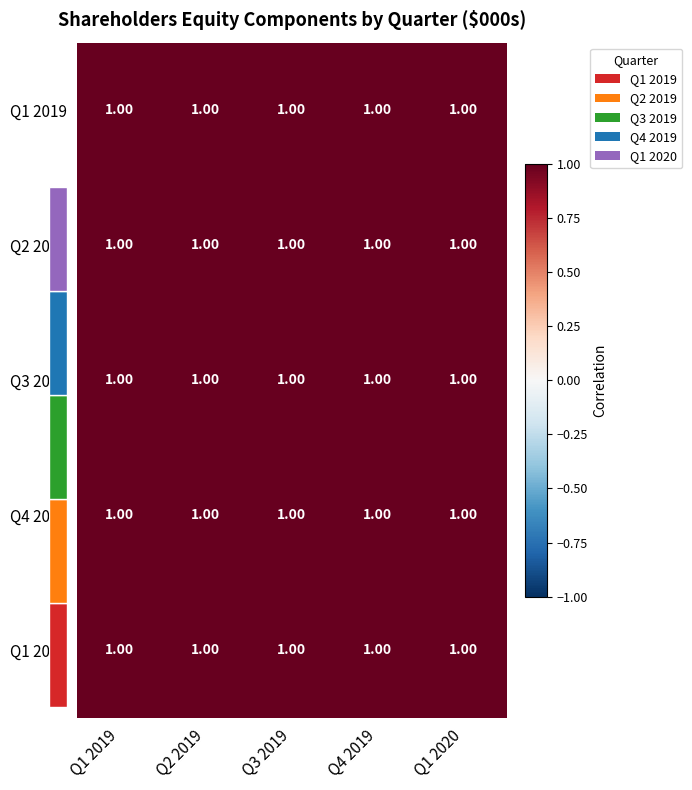

Reading right to left, what are all the values shown in this chart?

Q1 2019: Q1 2020=1.0	Q4 2019=1.0	Q3 2019=1.0	Q2 2019=1.0	Q1 2019=1.0
Q2 2019: Q1 2020=1.0	Q4 2019=1.0	Q3 2019=1.0	Q2 2019=1.0	Q1 2019=1.0
Q3 2019: Q1 2020=1.0	Q4 2019=1.0	Q3 2019=1.0	Q2 2019=1.0	Q1 2019=1.0
Q4 2019: Q1 2020=1.0	Q4 2019=1.0	Q3 2019=1.0	Q2 2019=1.0	Q1 2019=1.0
Q1 2020: Q1 2020=1.0	Q4 2019=1.0	Q3 2019=1.0	Q2 2019=1.0	Q1 2019=1.0